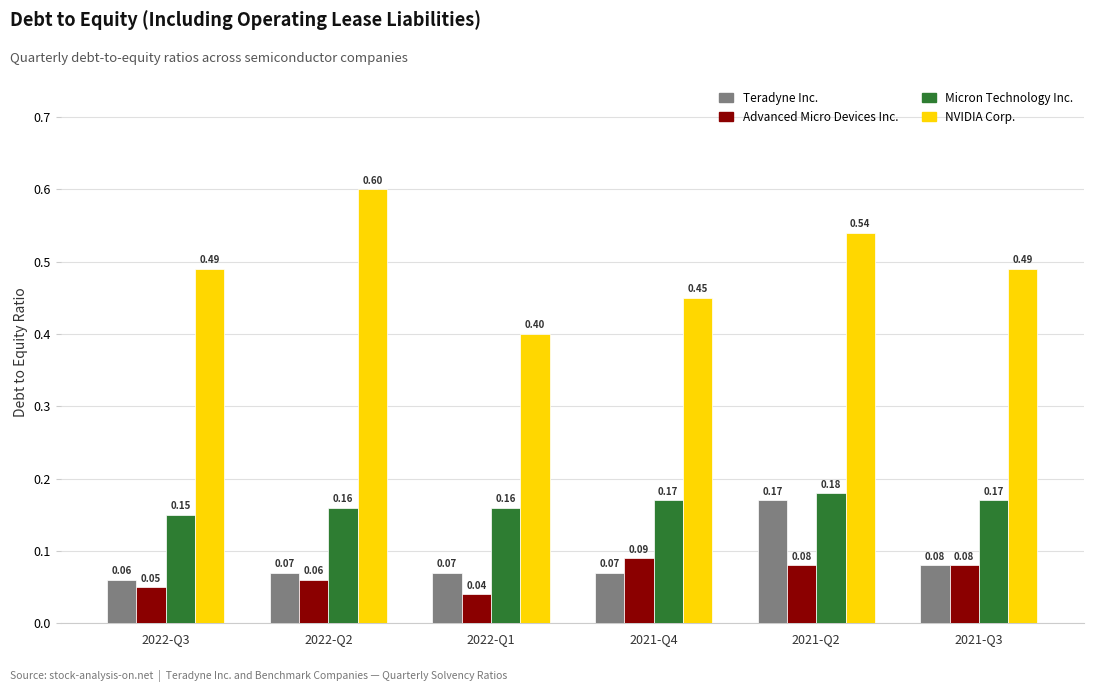

At how many categories does at least one series exceed 0?

6